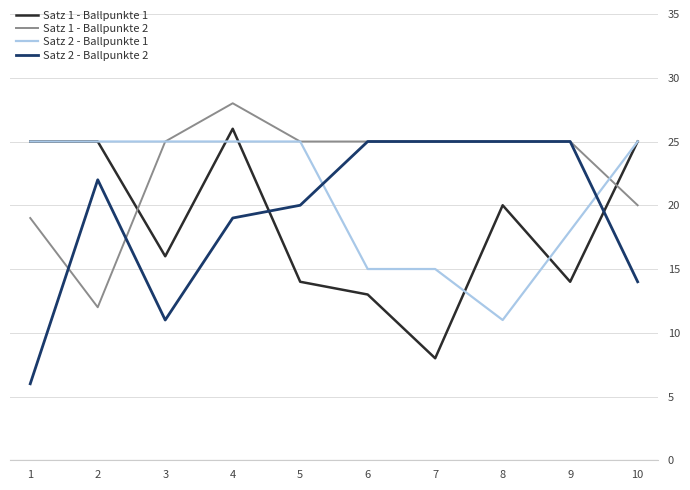

At how many categories does at least one series exceed 17?

10